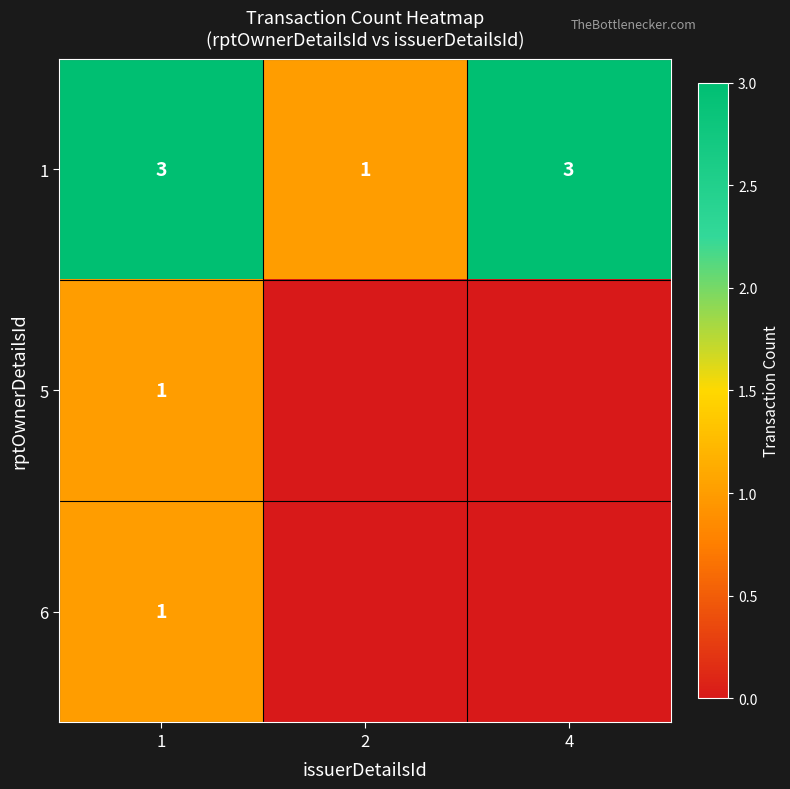

What is the sum of all 1 values?

7